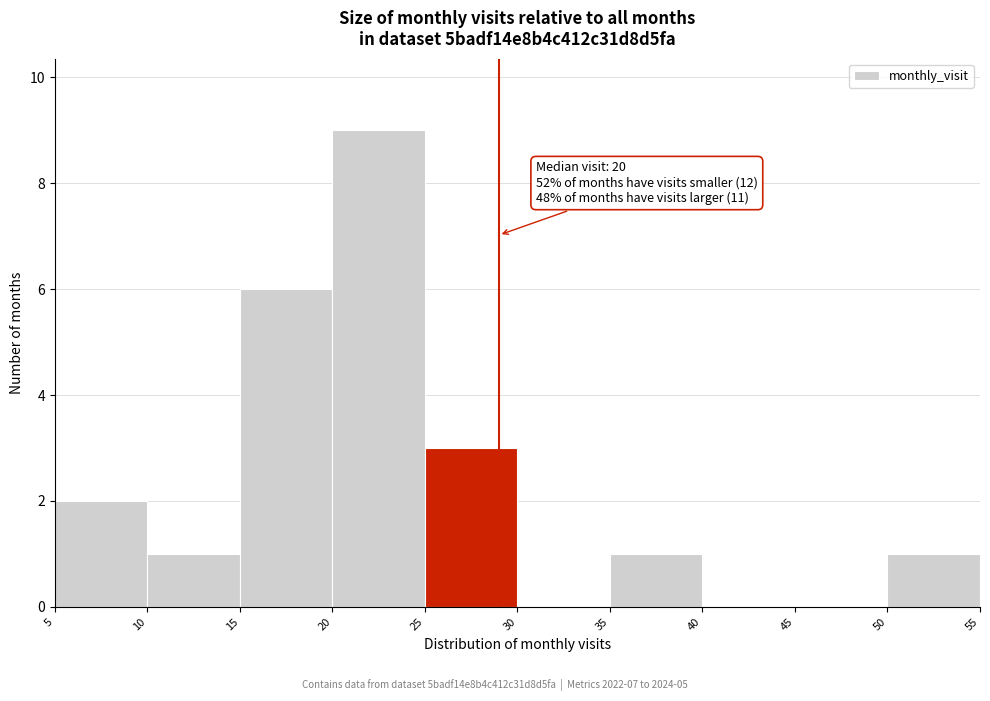

Over which range of the x-axis is the bar tallest?

20 to 25